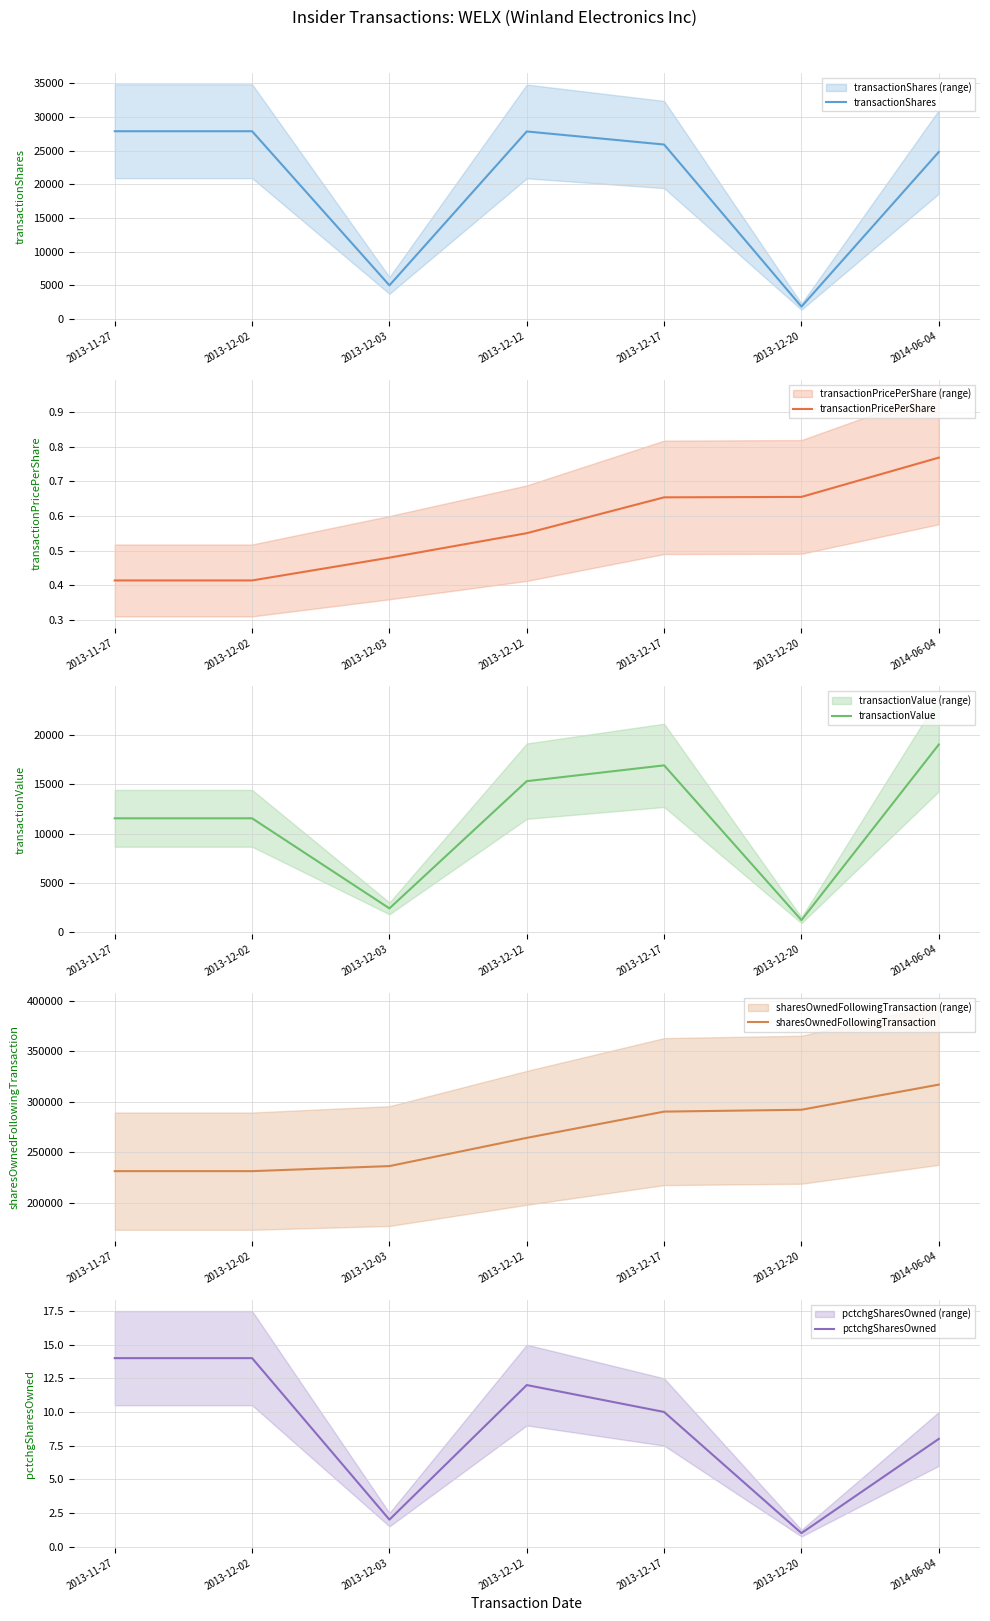

What is the spread (max minus min) of values at 2014-06-04?

317024.2